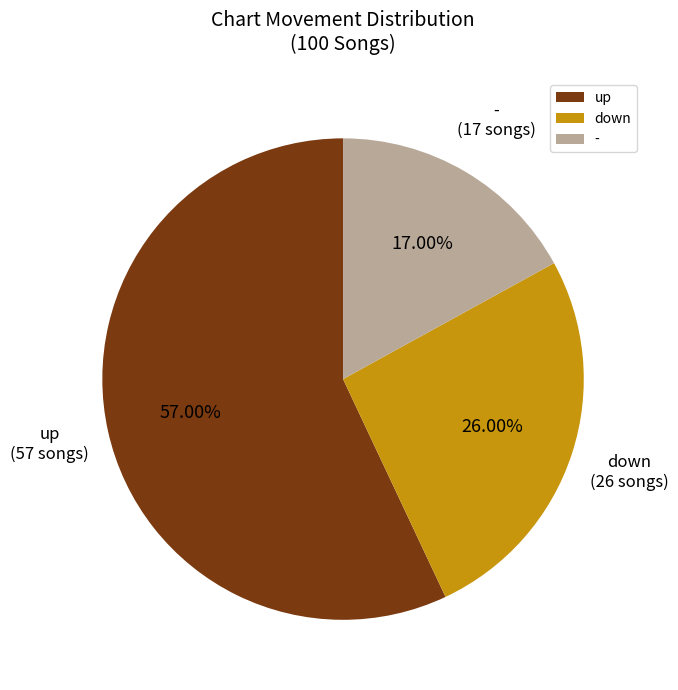

To the nearest percent, what portion does up represent?

57%